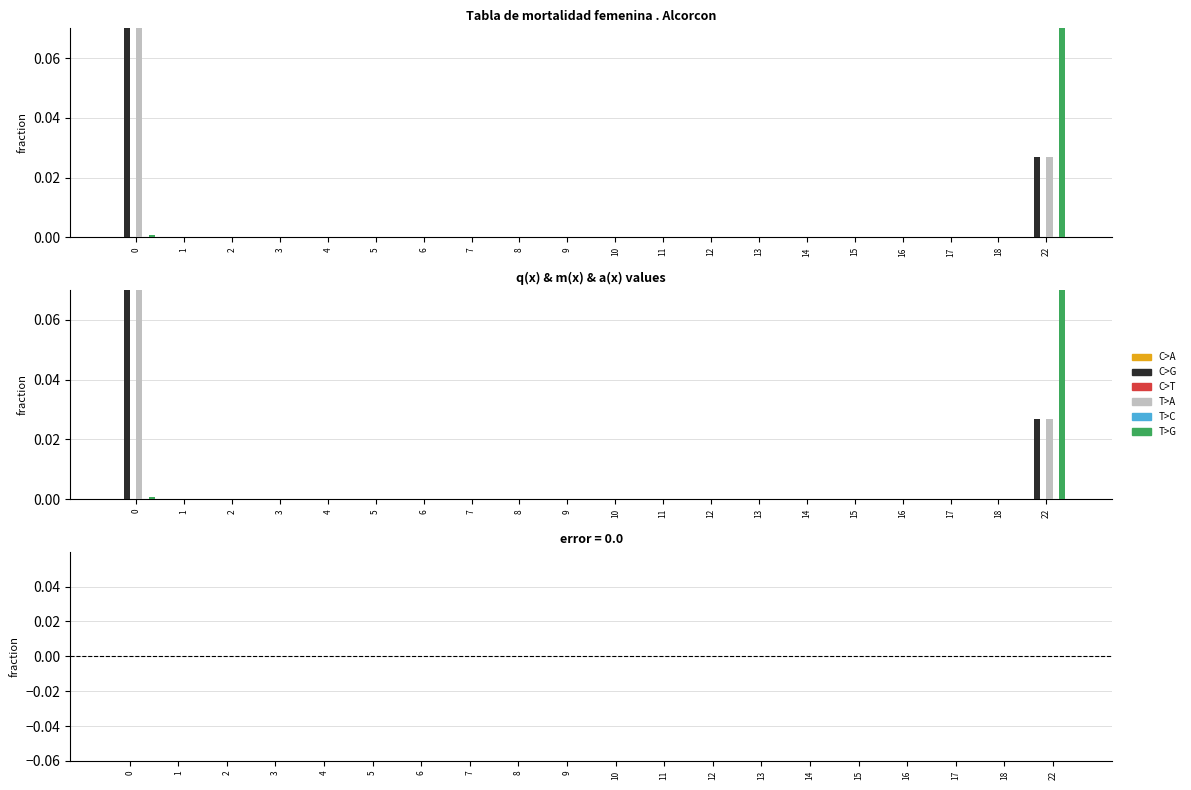

Between 10 and 14, which is larger?

10